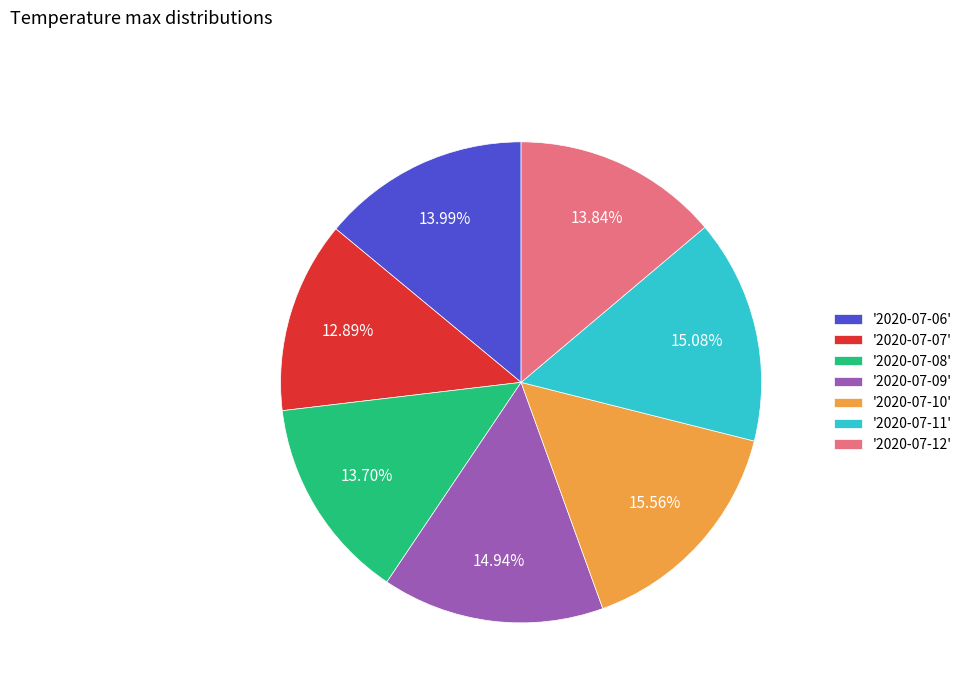

Is there a majority slice in this chart?

No